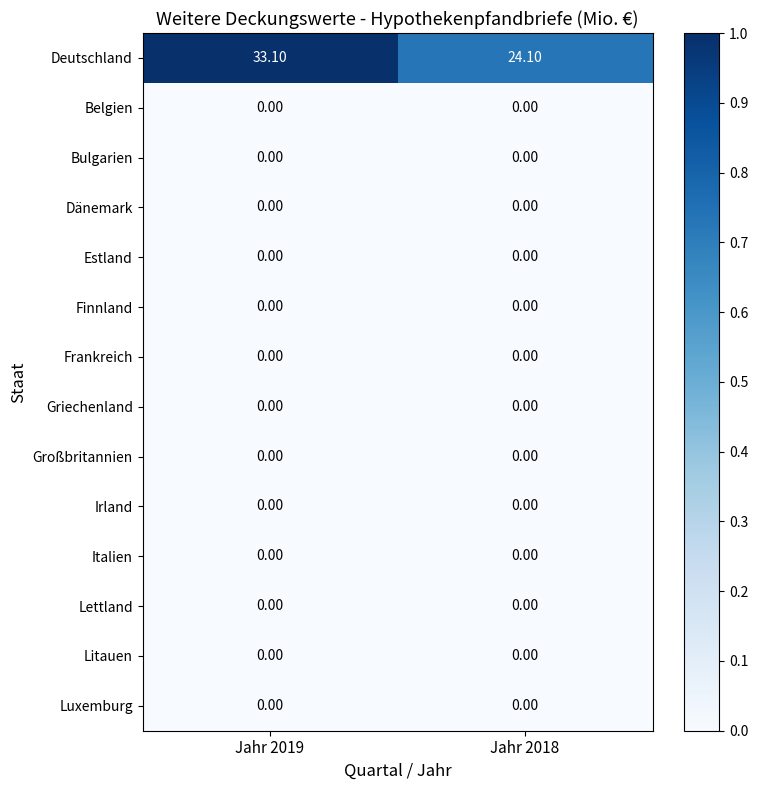

Which series has the largest total across all categories?

Deutschland